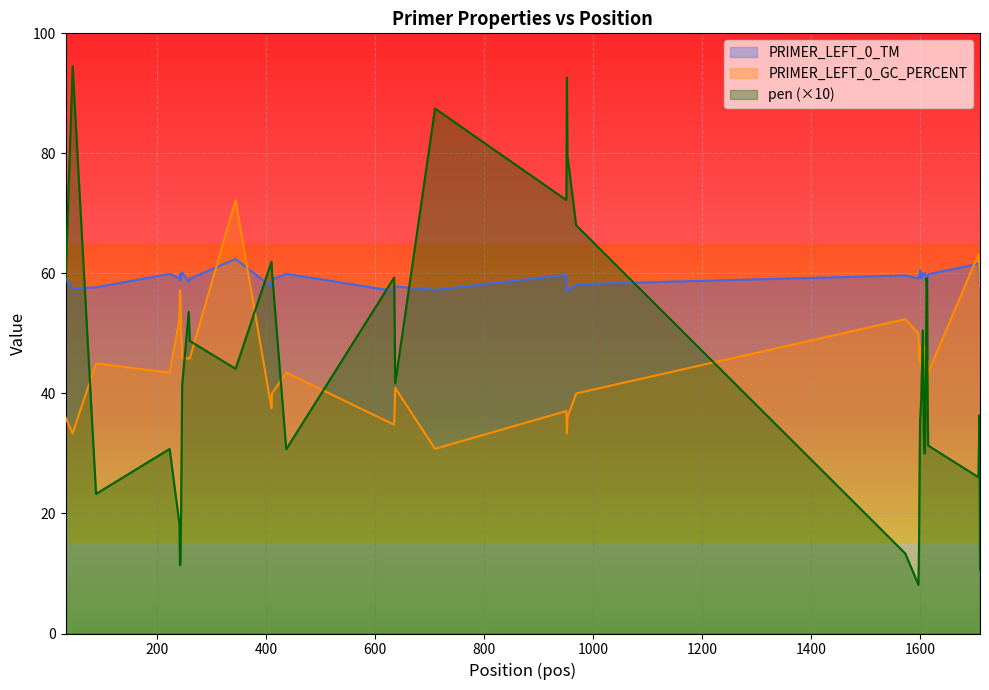

What is the greatest value displayed?

94.6